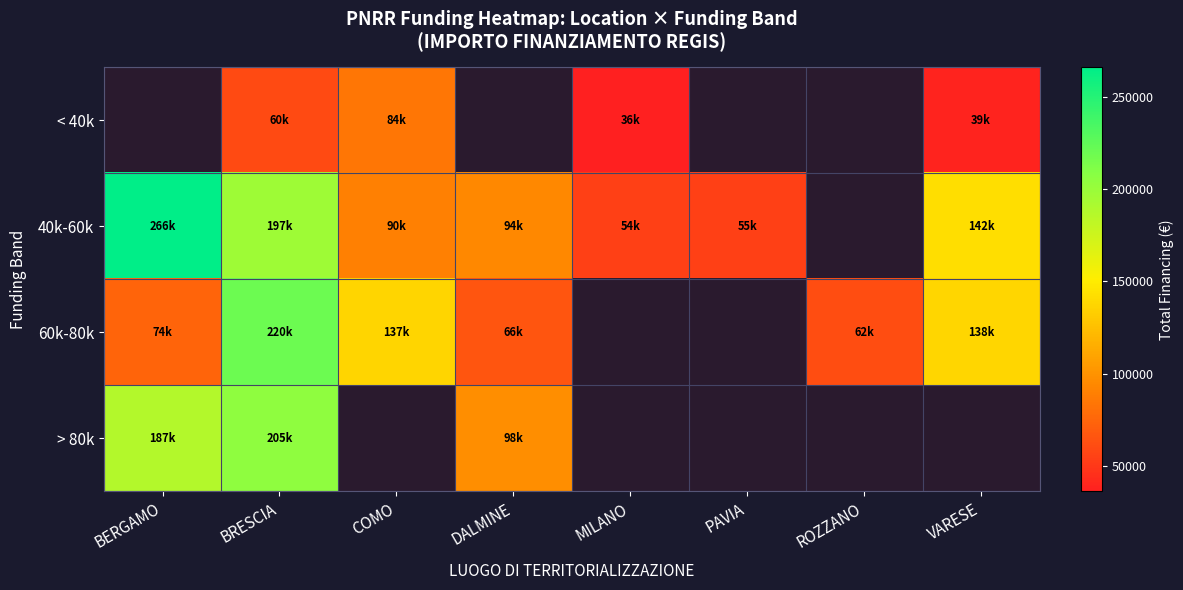

Count the number of categories in the chart.

8